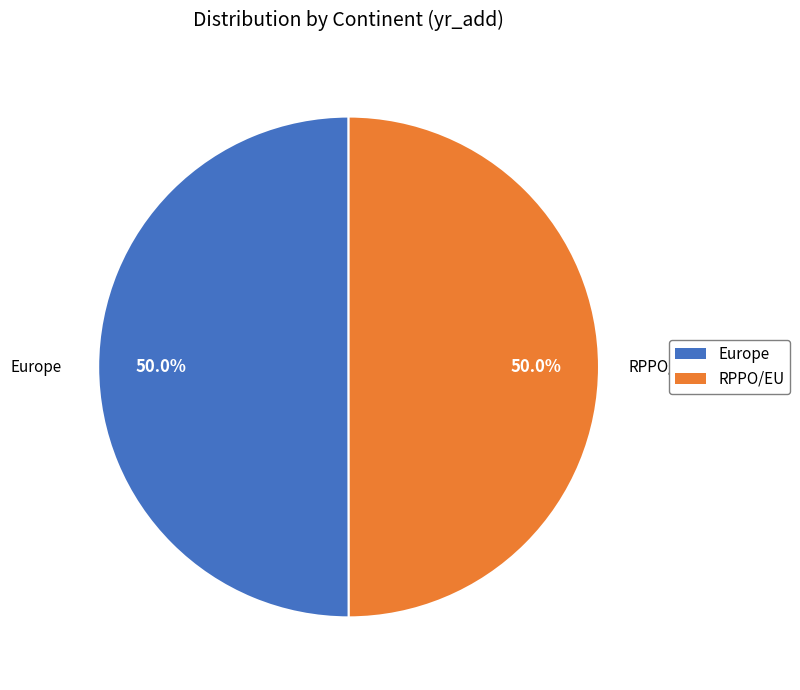

Is it true that RPPO/EU is 41% of the pie?

False